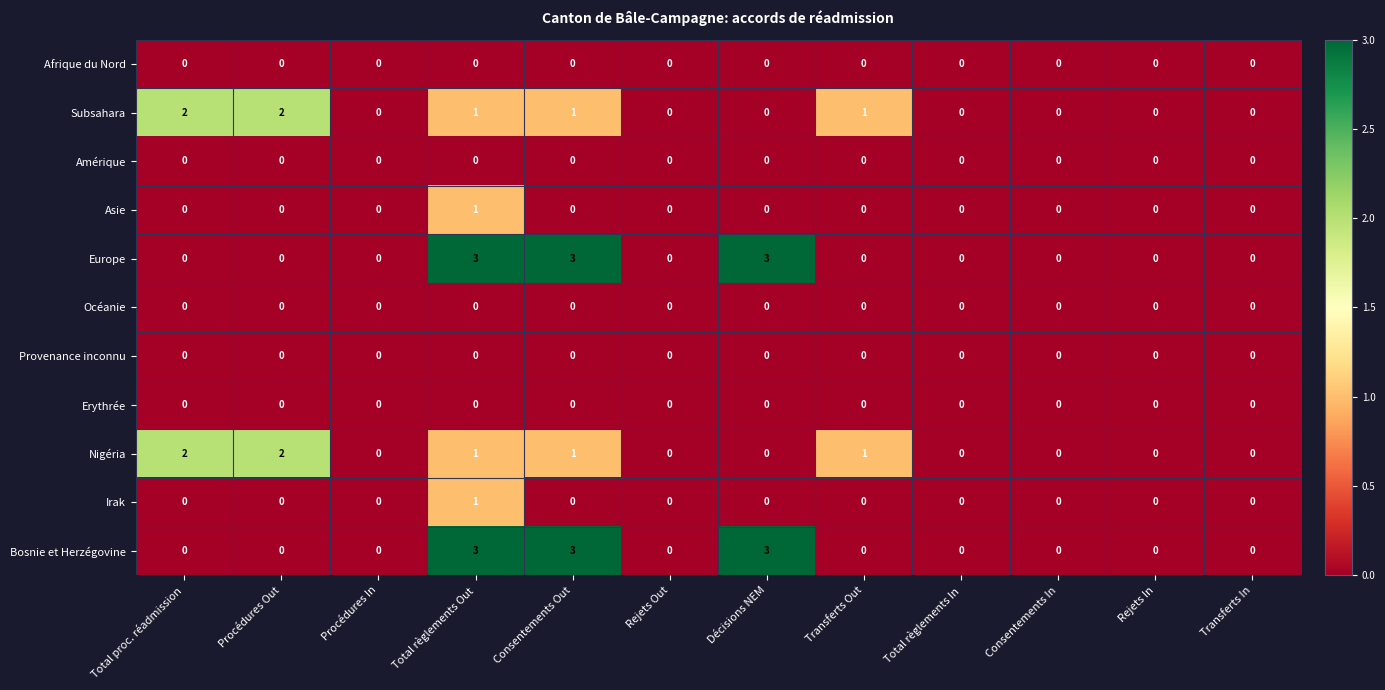

At which category is the sum across all series the highest?

Total règlements Out